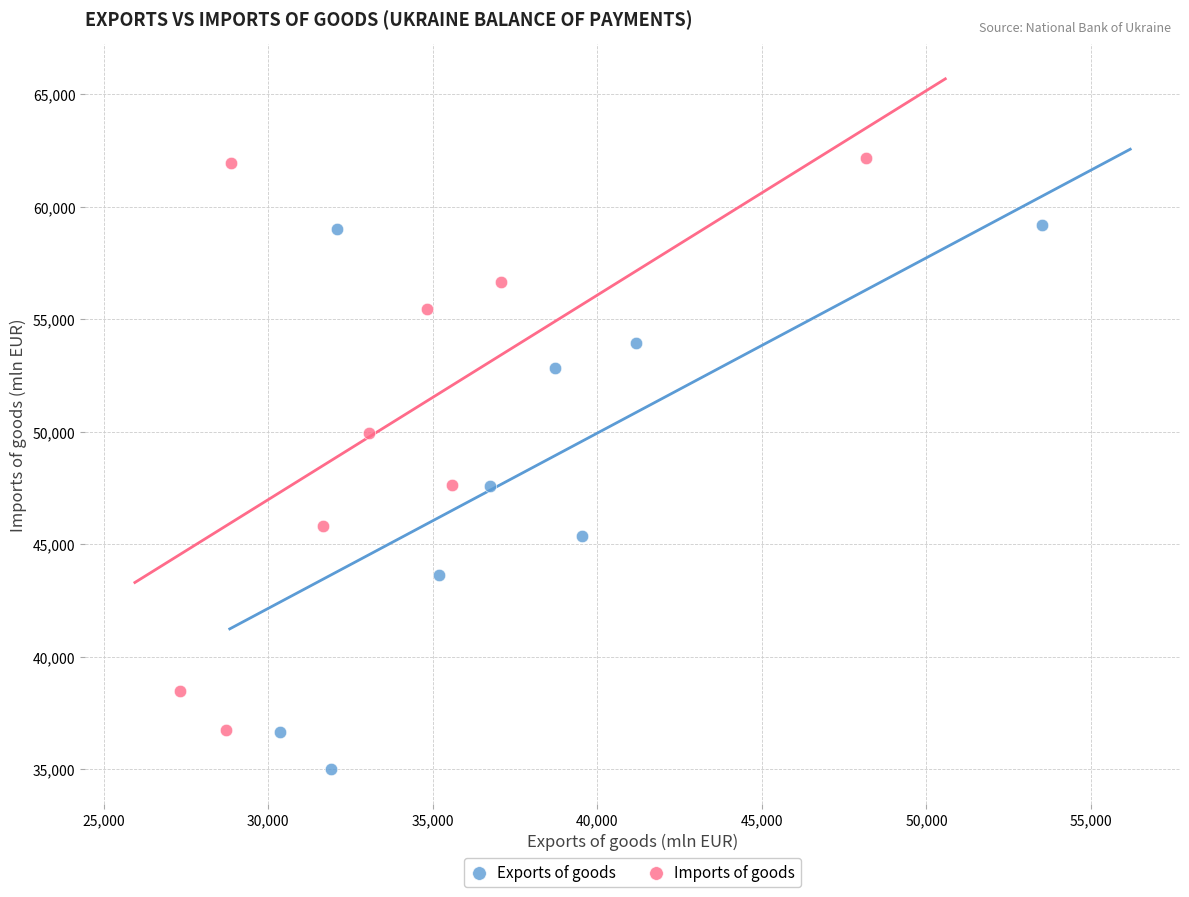

Which series contains the highest Y value?

Imports of goods